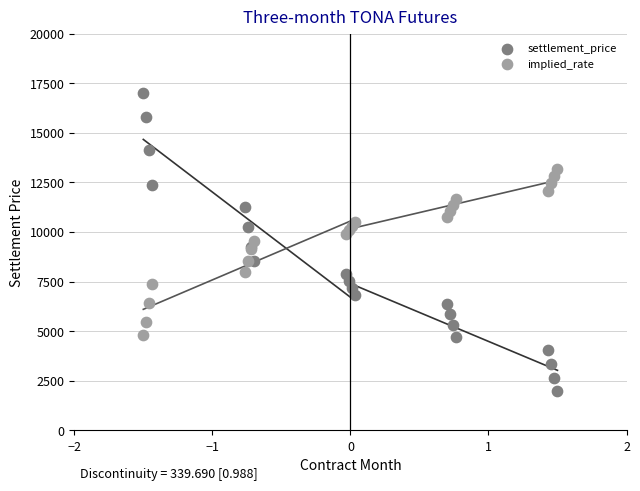

What is the X range (max minus min) for the scatter plot?

3.0